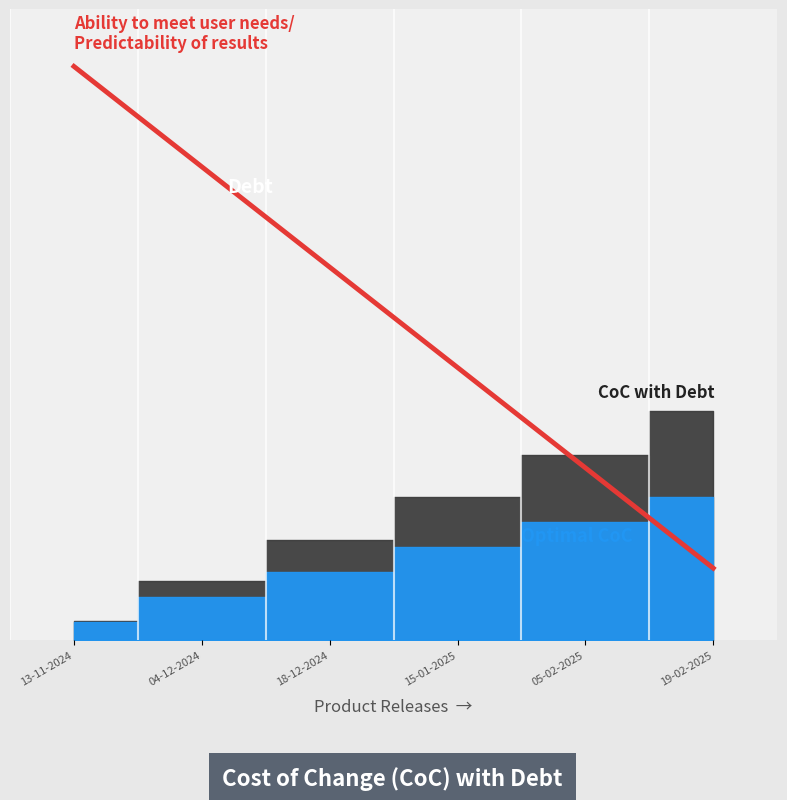

What are all the series names shown in the legend?

Optimal CoC, Debt, Ability